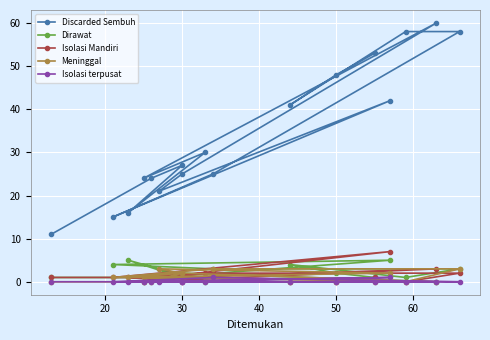

How many Meninggal values are between 0 and 2?

14